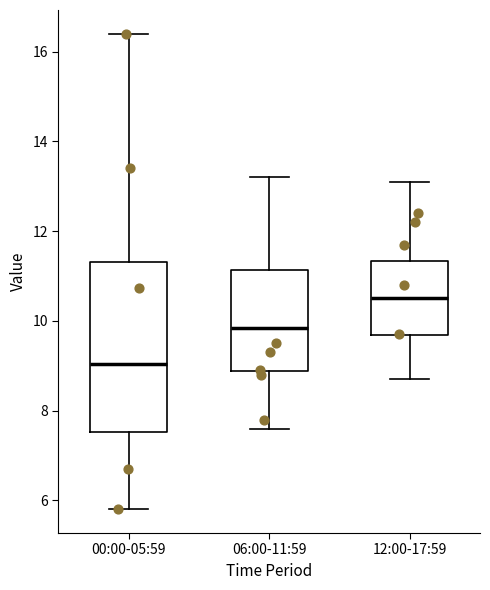

Reading left to right, read every box against the y-axis: the position of its median line, the range the box covers, and the ends of its whiskers. The values are not printed on the chart, so give them approximately, as read against the axis.

00:00-05:59: median 9.0, box 7.6 to 11.4, whiskers 5.8 to 16.4
06:00-11:59: median 9.8, box 8.8 to 11.2, whiskers 7.6 to 13.2
12:00-17:59: median 10.6, box 9.6 to 11.4, whiskers 8.8 to 13.2